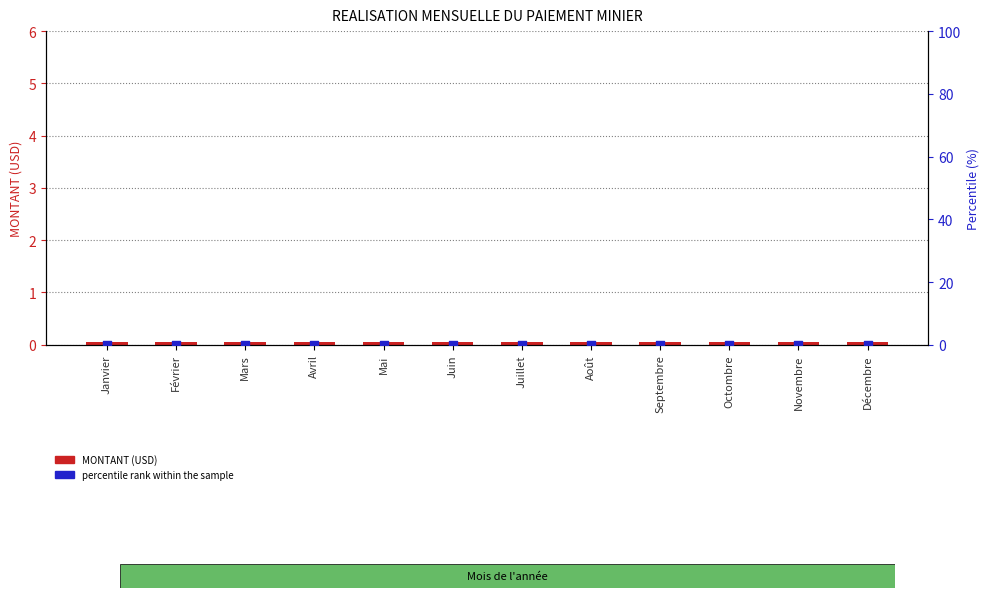

Is the value of MONTANT (USD) at Avril greater than the value of percentile rank within the sample at Octombre?

Yes